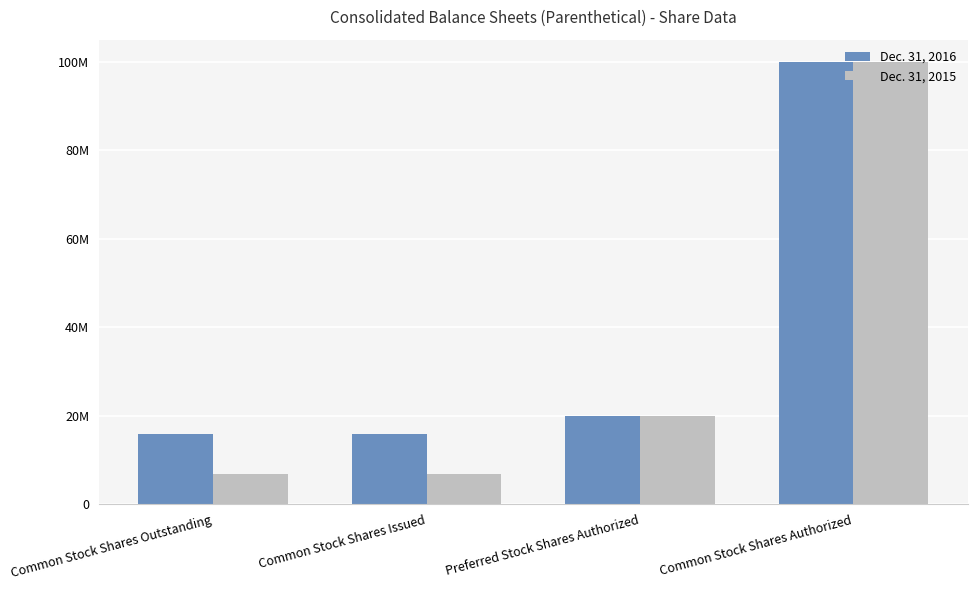

Reading right to left, what are all the values shown in this chart?

Dec. 31, 2016: Common Stock Shares Authorized=100000000	Preferred Stock Shares Authorized=20000000	Common Stock Shares Issued=15890808	Common Stock Shares Outstanding=15890808
Dec. 31, 2015: Common Stock Shares Authorized=100000000	Preferred Stock Shares Authorized=20000000	Common Stock Shares Issued=6890808	Common Stock Shares Outstanding=6890808